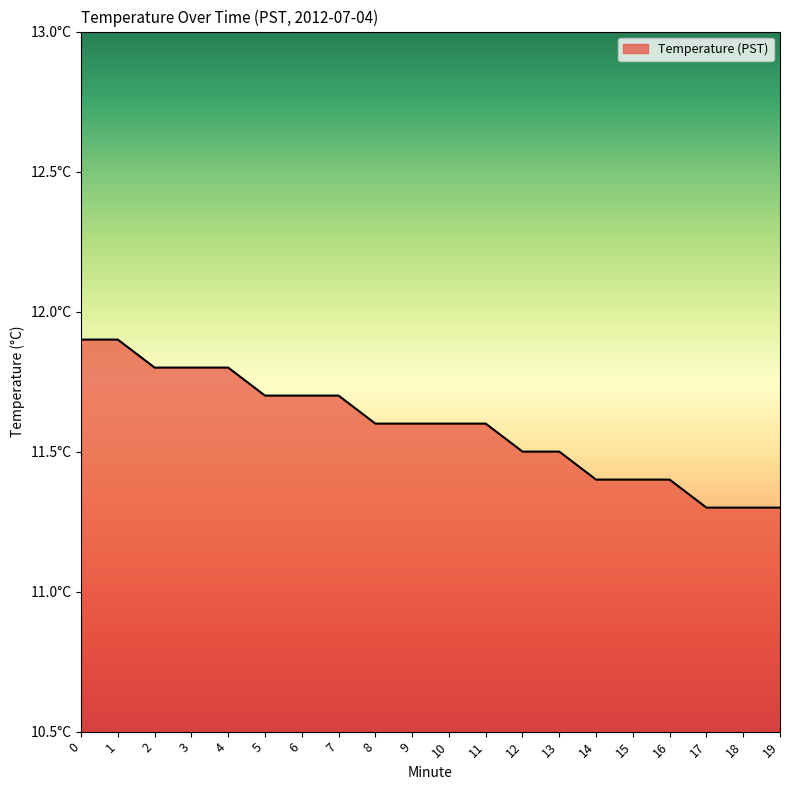

Does the chart have visible grid lines?

No